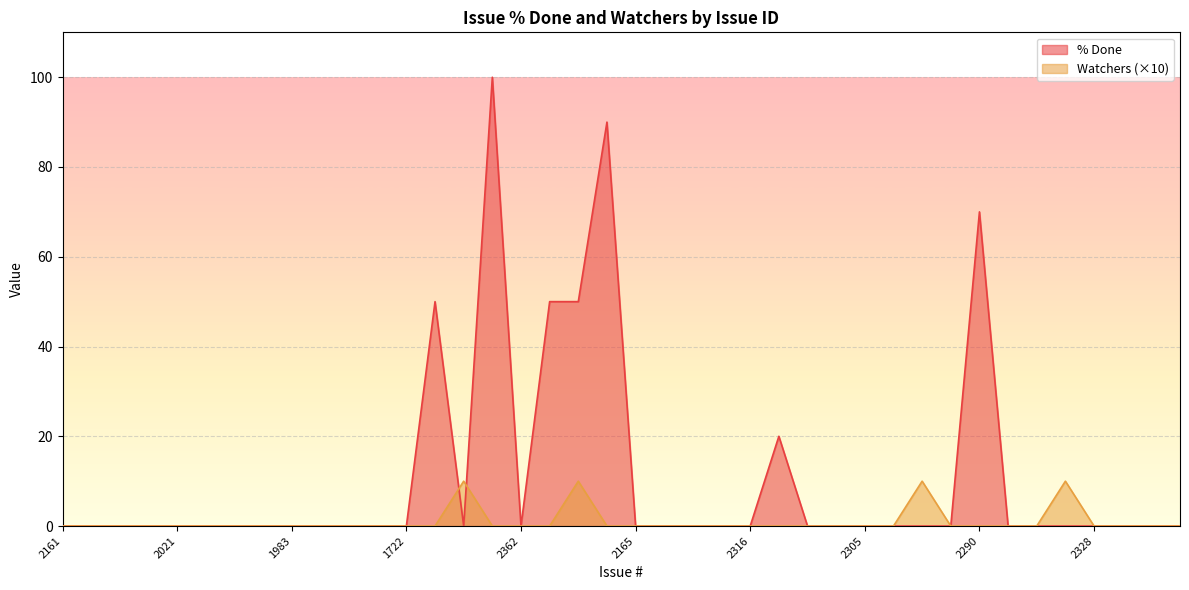

How many times do Watchers and % Done cross each other?

2